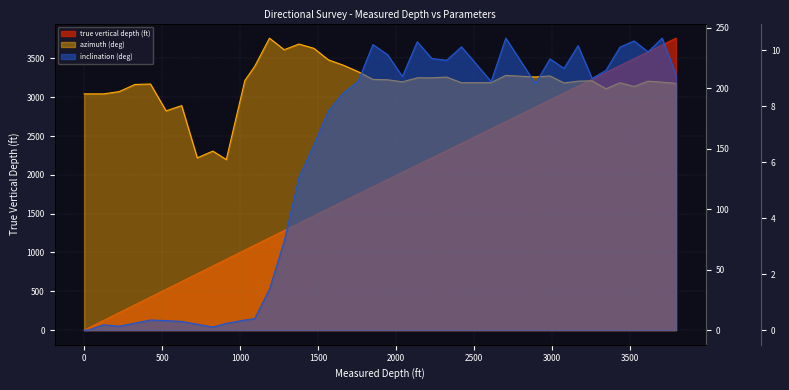

How many positive values does the inclination (deg) series have?

38